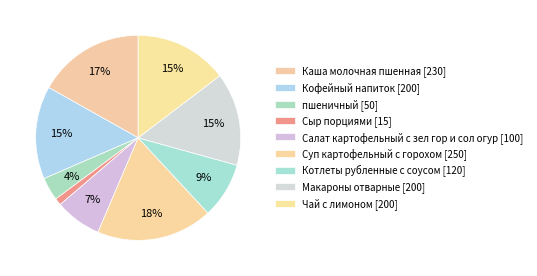

How many slices are in this pie chart?

9